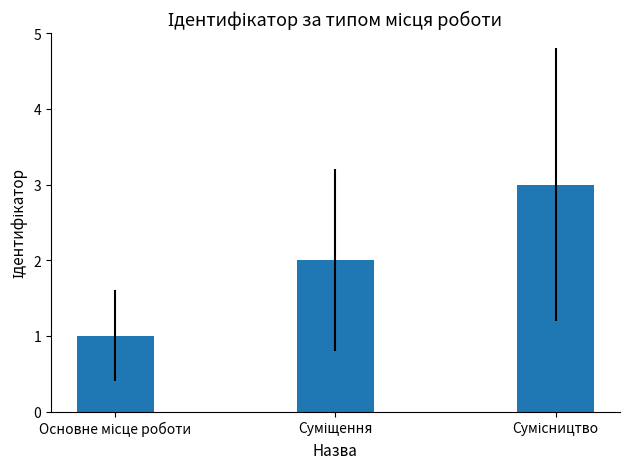

What is the value of the 1st bar from the left?

1